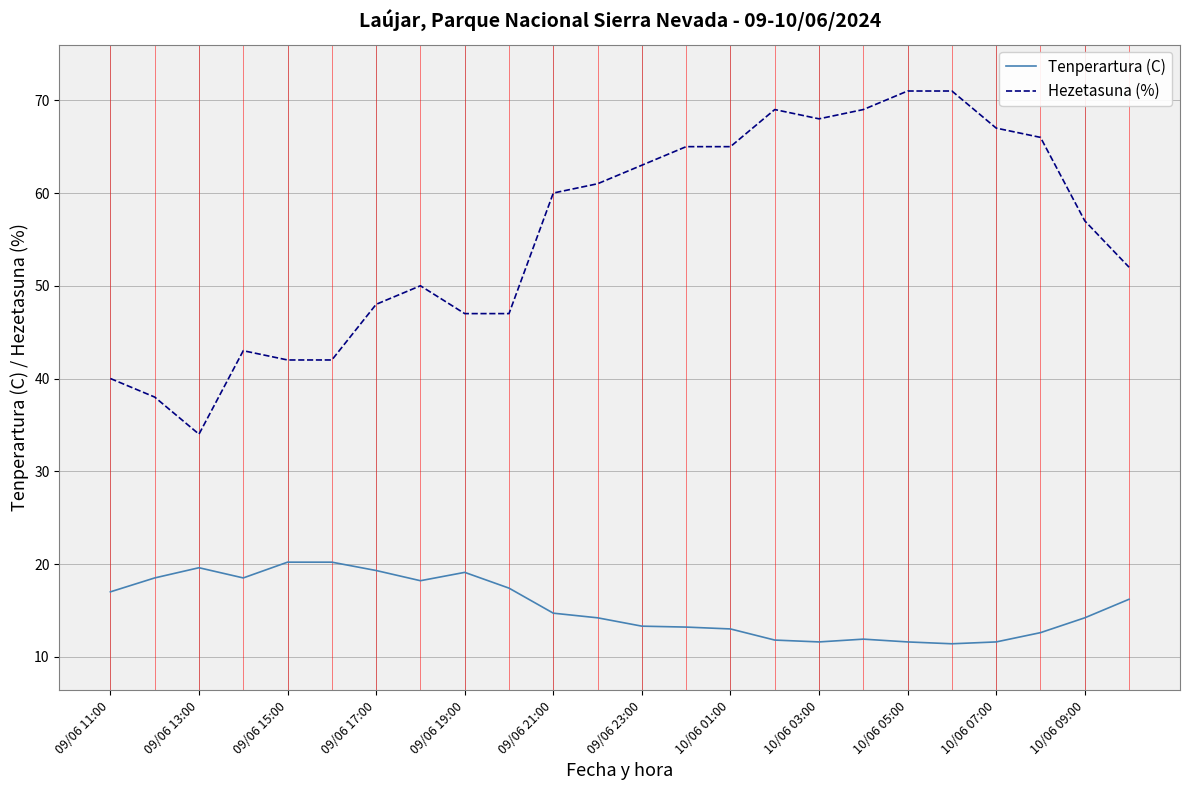

What is the difference between the maximum and minimum values in the Hezetasuna (%) series?

37.0